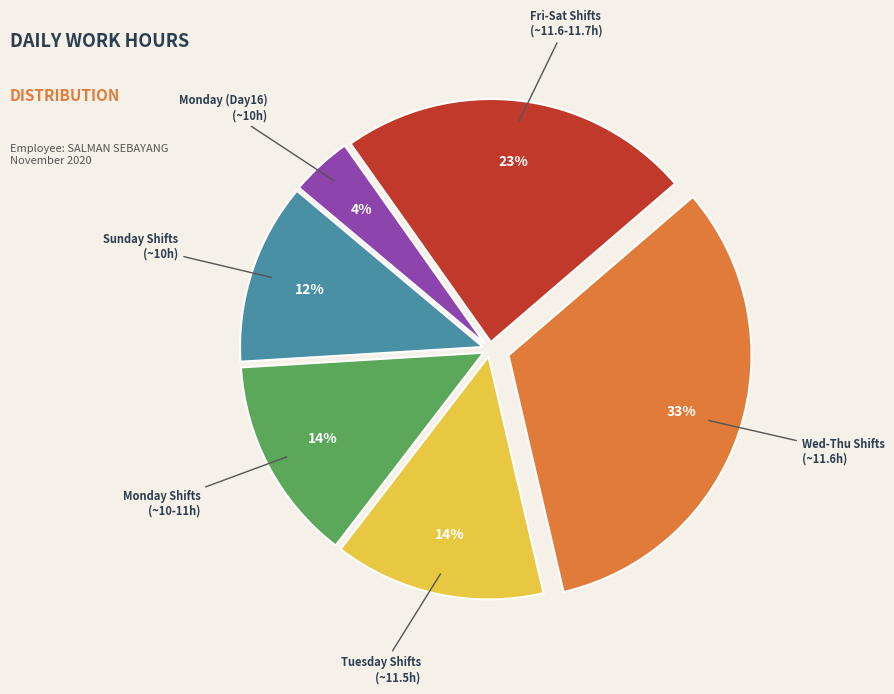

Is there a majority slice in this chart?

No